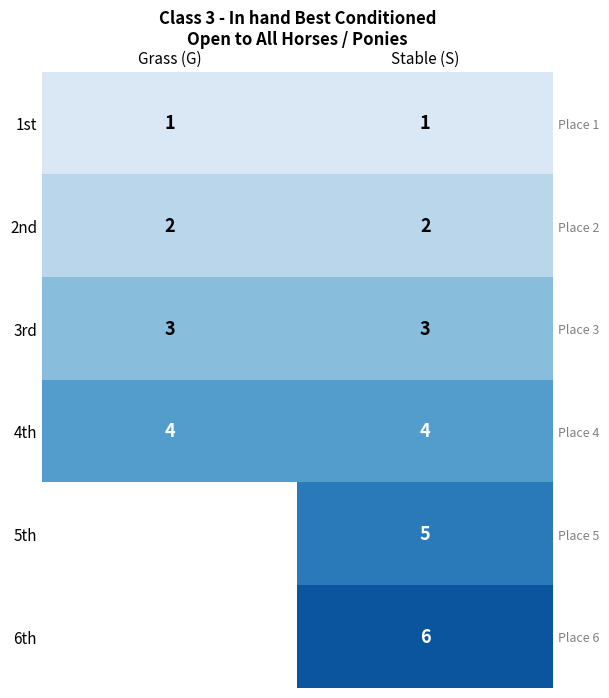

At which category is the sum across all series the highest?

Stable (S)